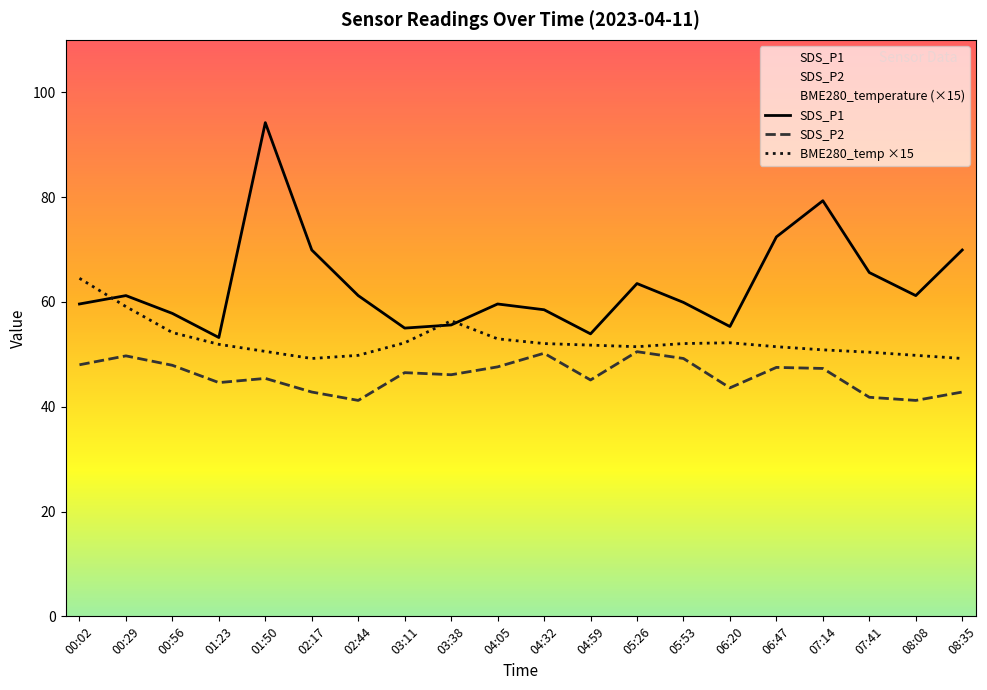

What is the average value of the SDS_P2 series?

46.0